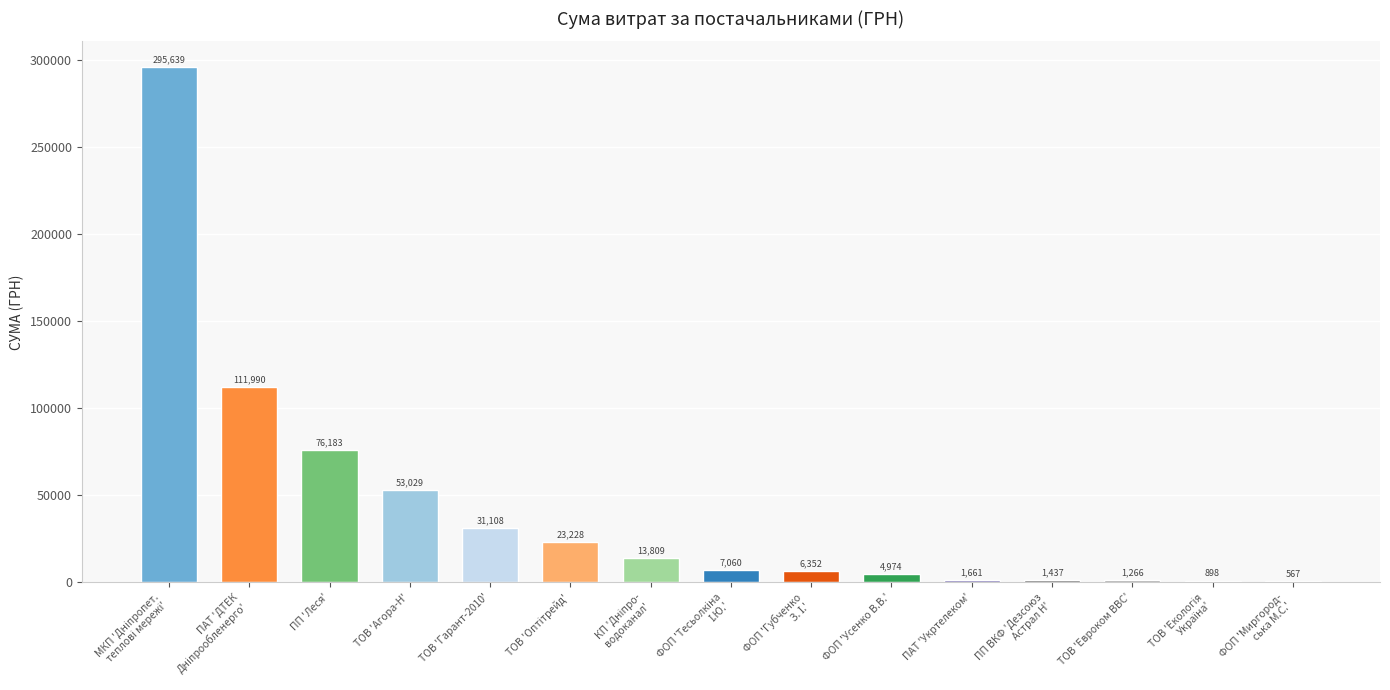

Approximately how many times larger is the value at ФОП 'Усенко В.В.' compared to ПАТ 'Укртелеком'?

3.0